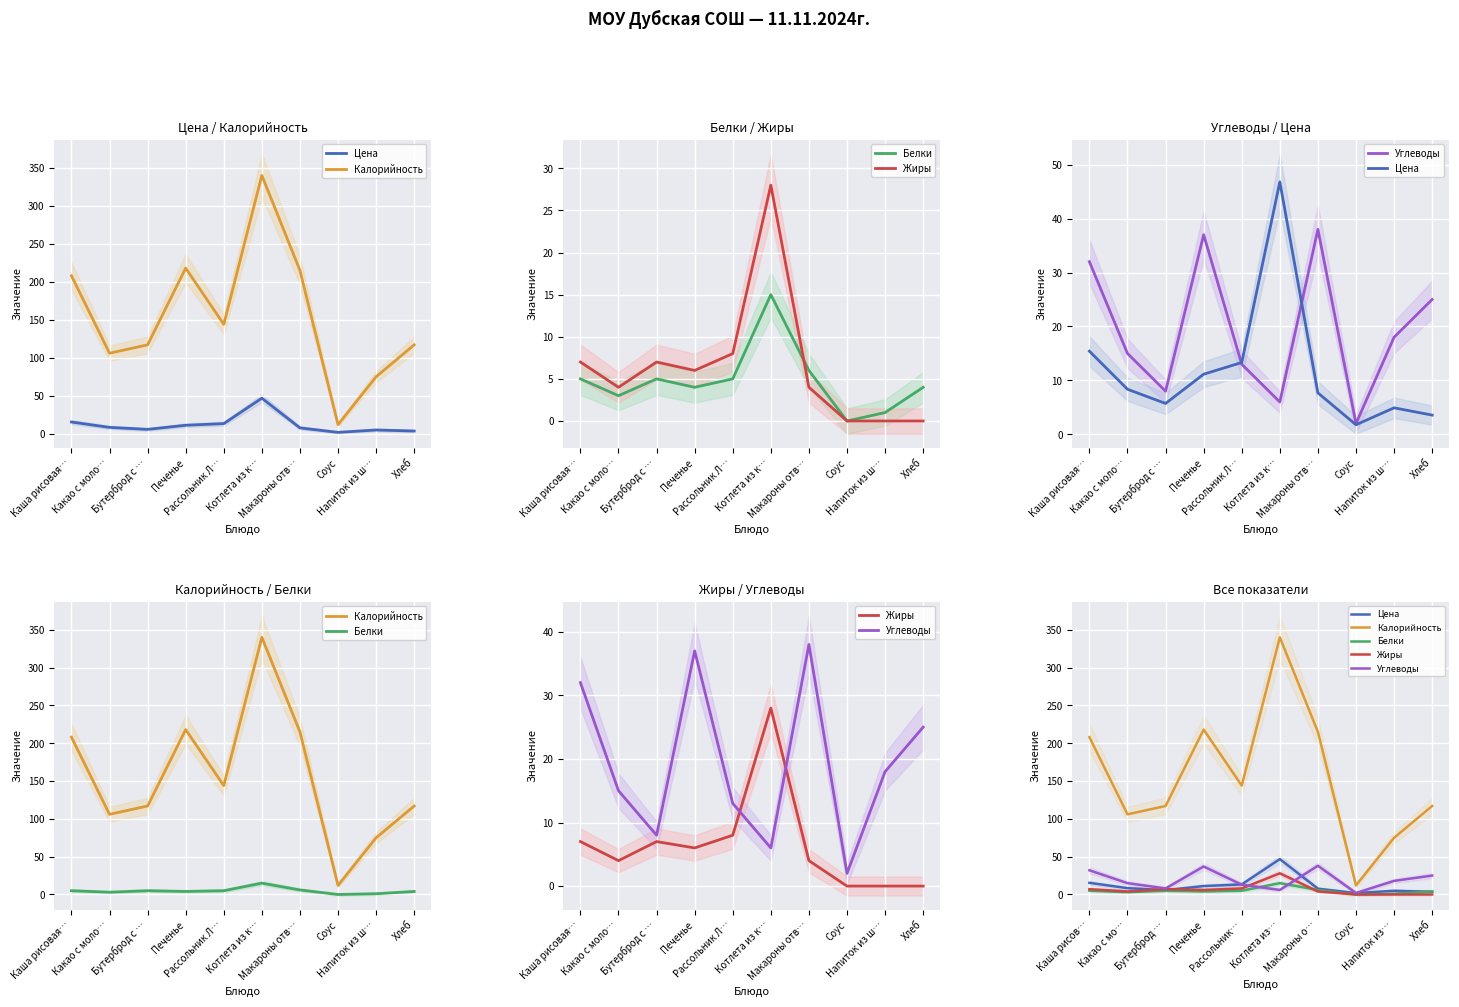

Is it true that Белки equals 6.1 at Хлеб?

False